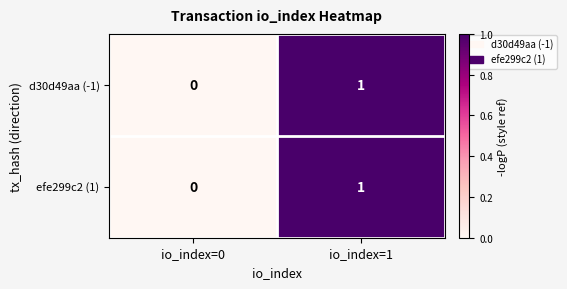

Reading left to right, transcribe all the data shown in this chart.

d30d49aa (-1): io_index=0=0	io_index=1=1
efe299c2 (1): io_index=0=0	io_index=1=1